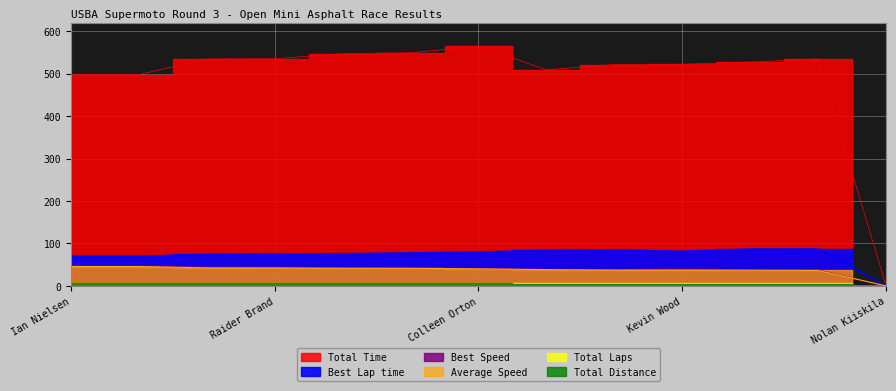

True or false: Best Speed and Best Lap time intersect in this chart.

False